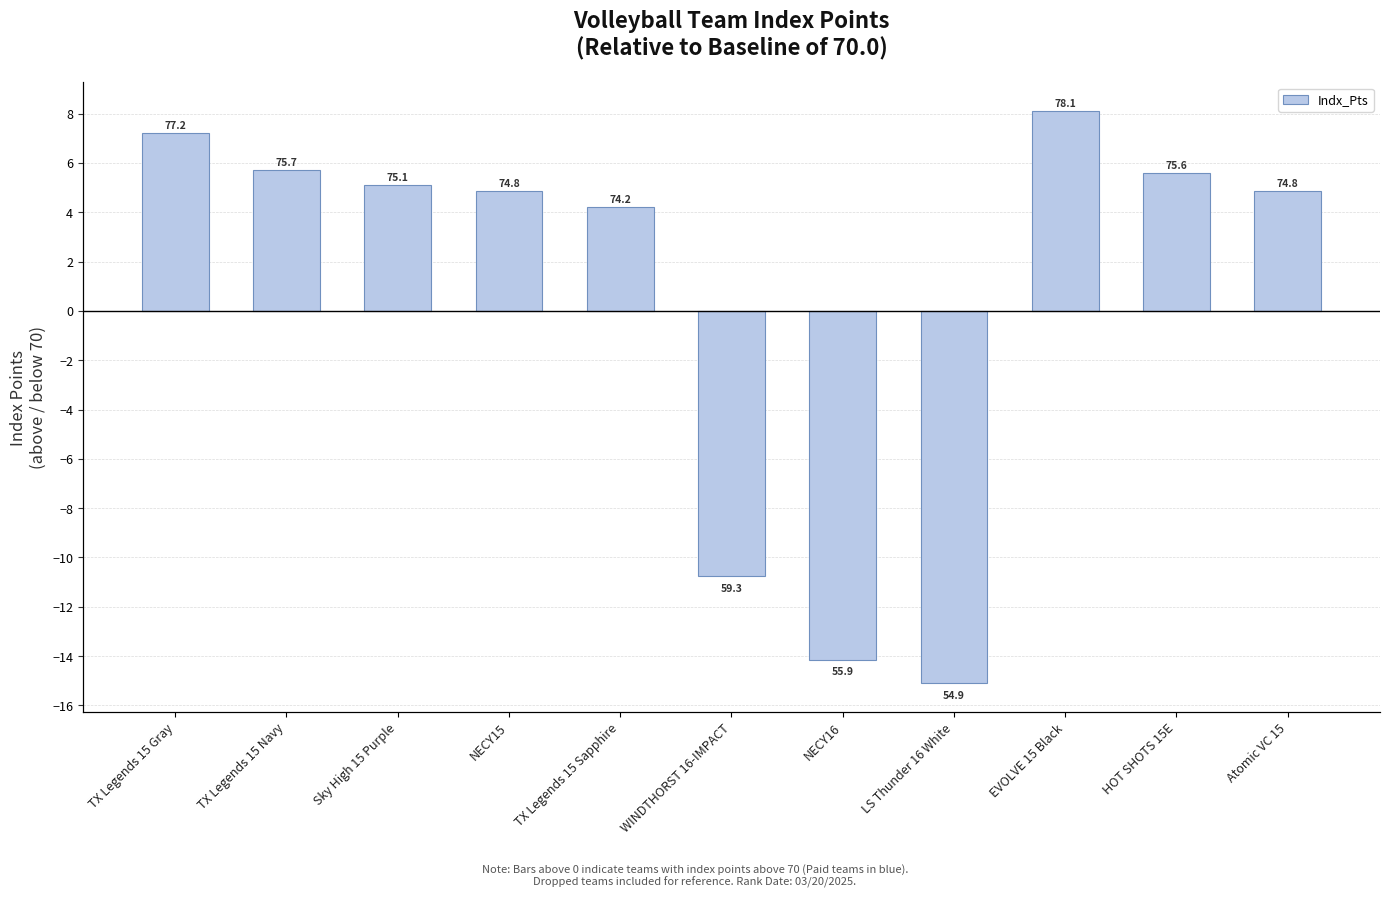

Are the bars grouped side by side (vs. stacked)?

No